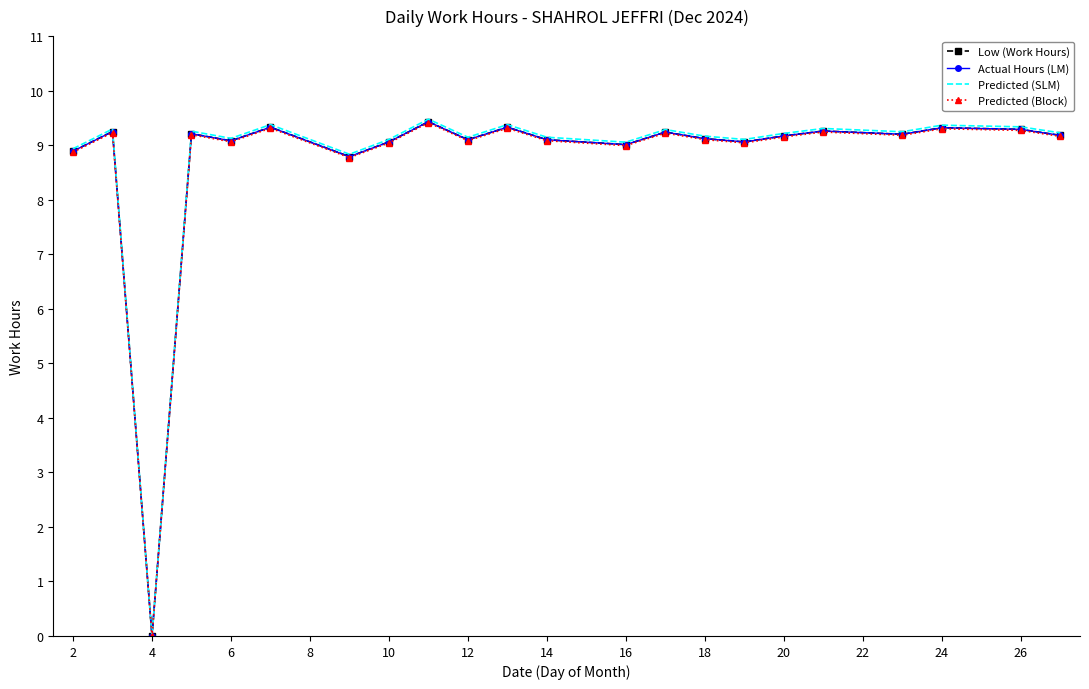

What is the highest value of the Predicted (SLM) series?

9.5